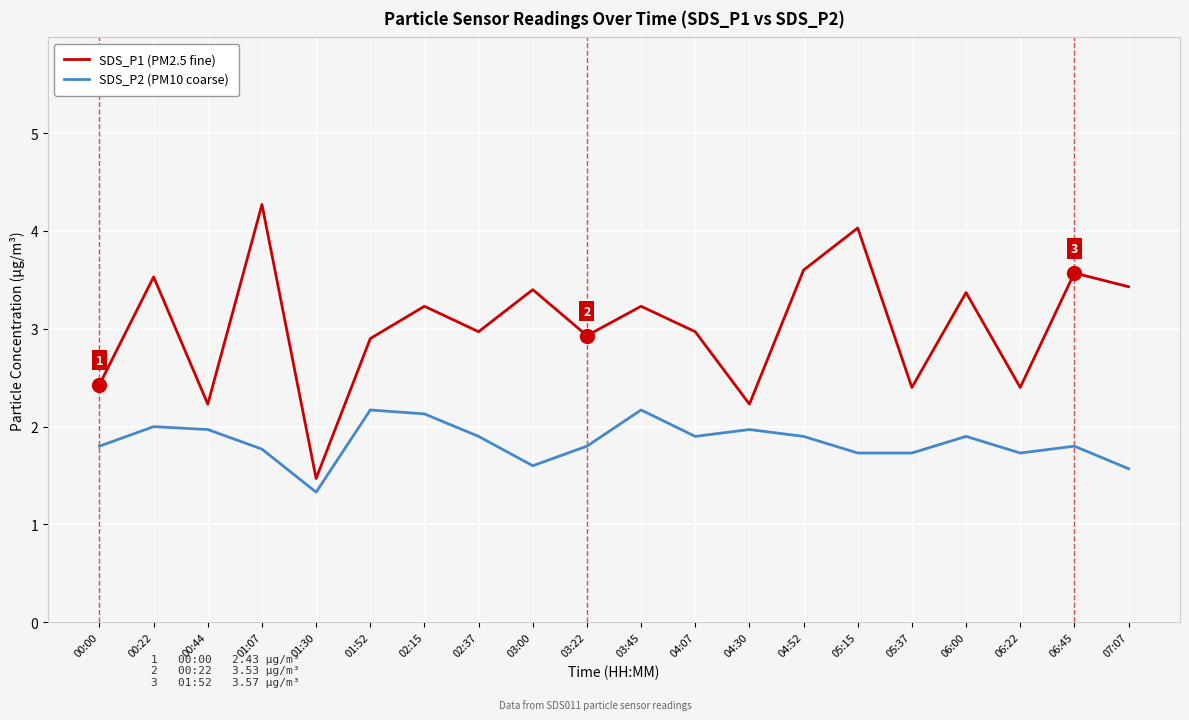

True or false: SDS_P2 (PM10 coarse) has more than 1 points higher than both neighbors.

True